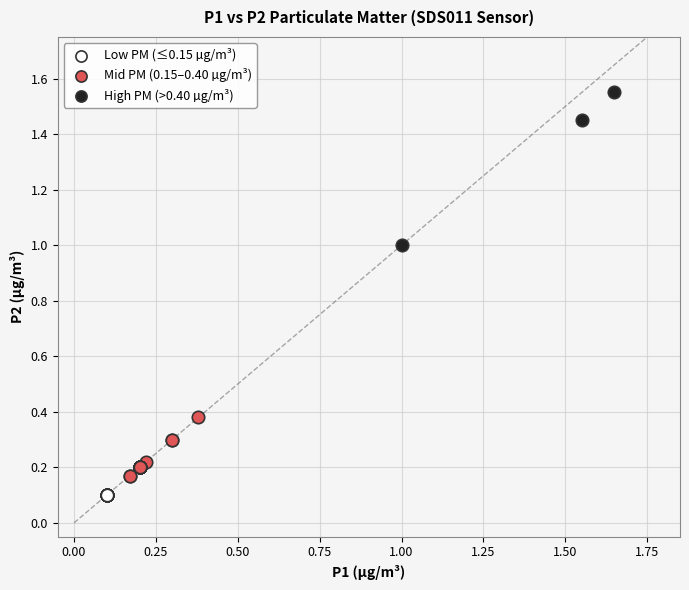

Which series contains the highest Y value?

High PM (>0.40 µg/m³)